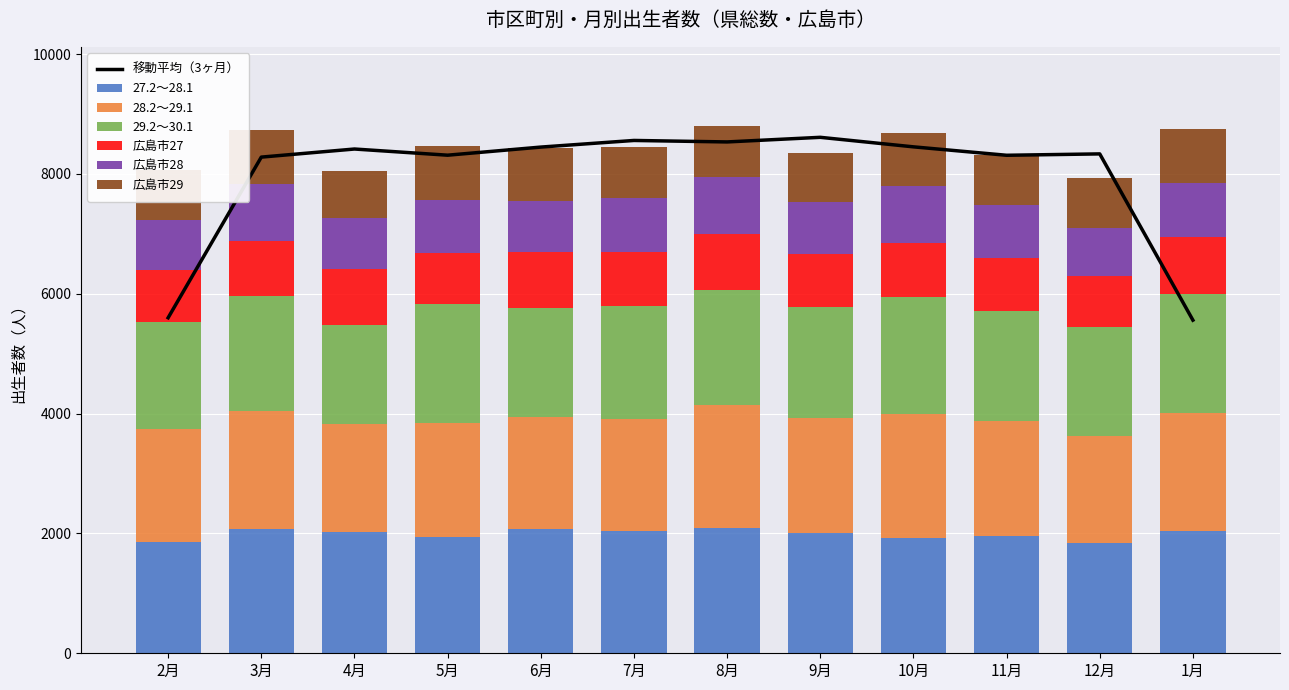

What is the sum of all 27.2～28.1 values?

23865